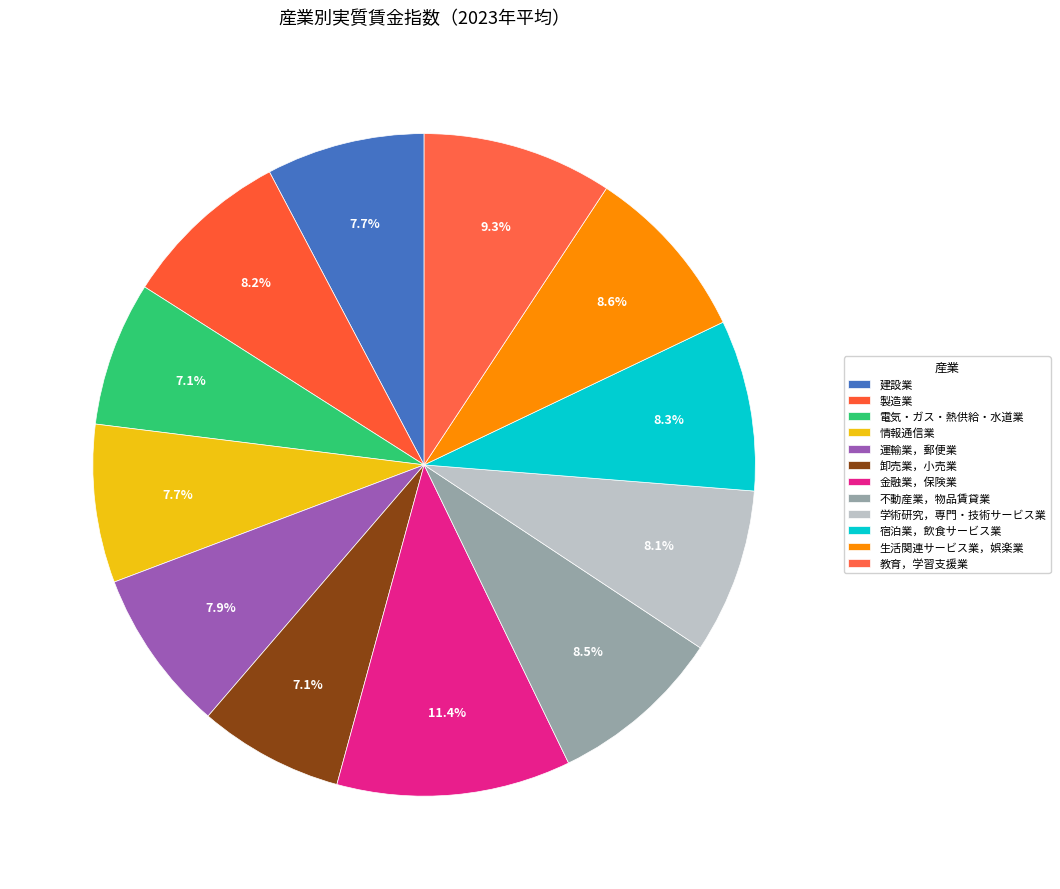

What percentage is the 宿泊業，飲食サービス業 slice, to the nearest percent?

8%